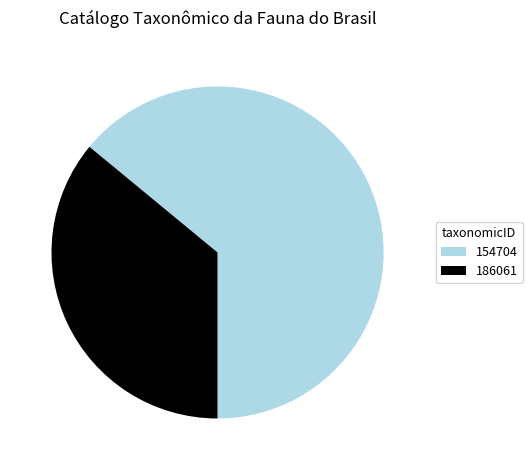

Combined, do 154704 and 186061 account for over 50%?

Yes